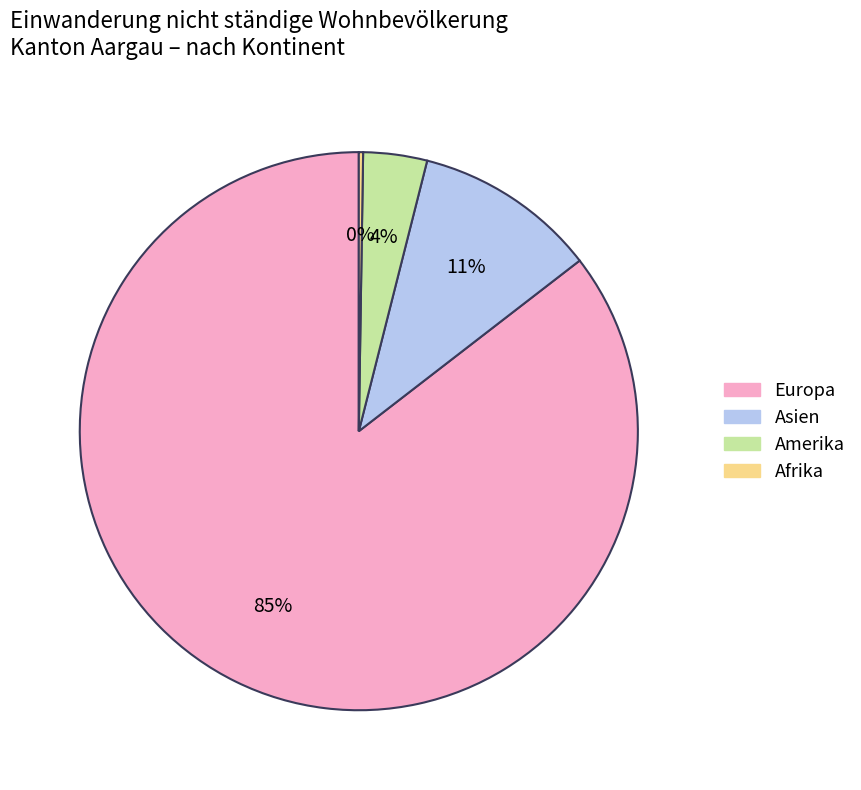

Which has a higher value, Asien or Europa?

Europa